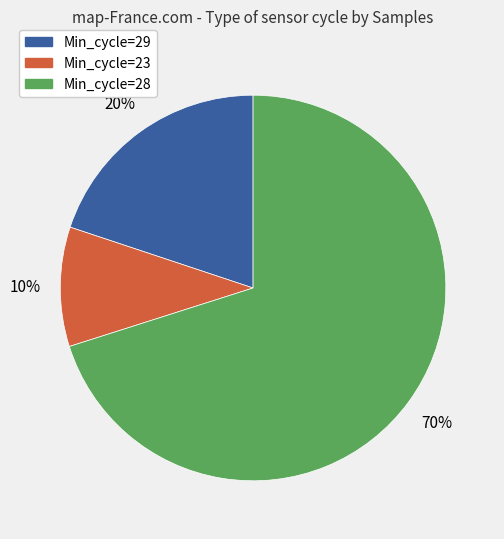

To the nearest percent, what is the average slice percentage?

33%